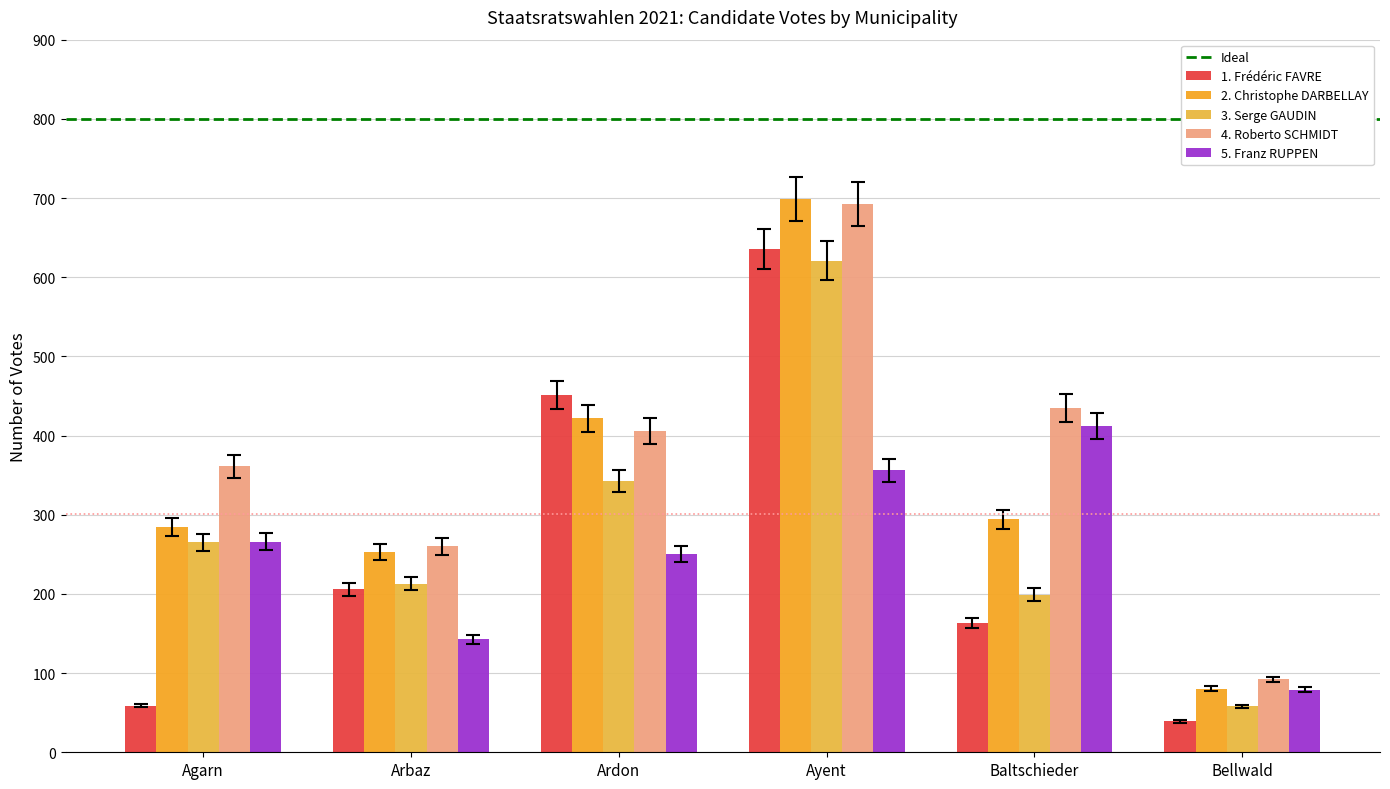

Which series has the largest range (max minus min)?

2. Christophe DARBELLAY